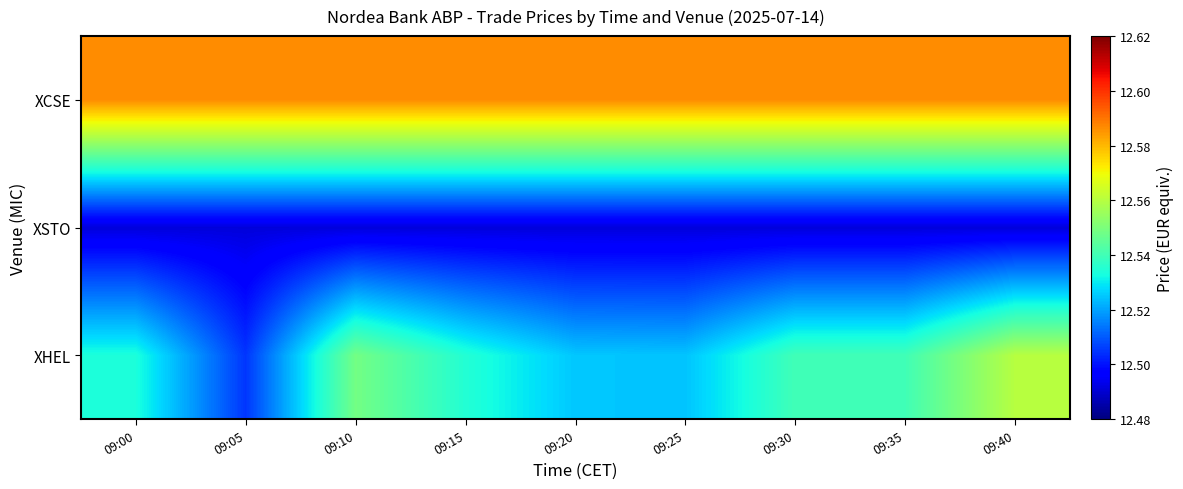

At 09:40, list the series in order from smallest to largest.

XSTO, XHEL, XCSE